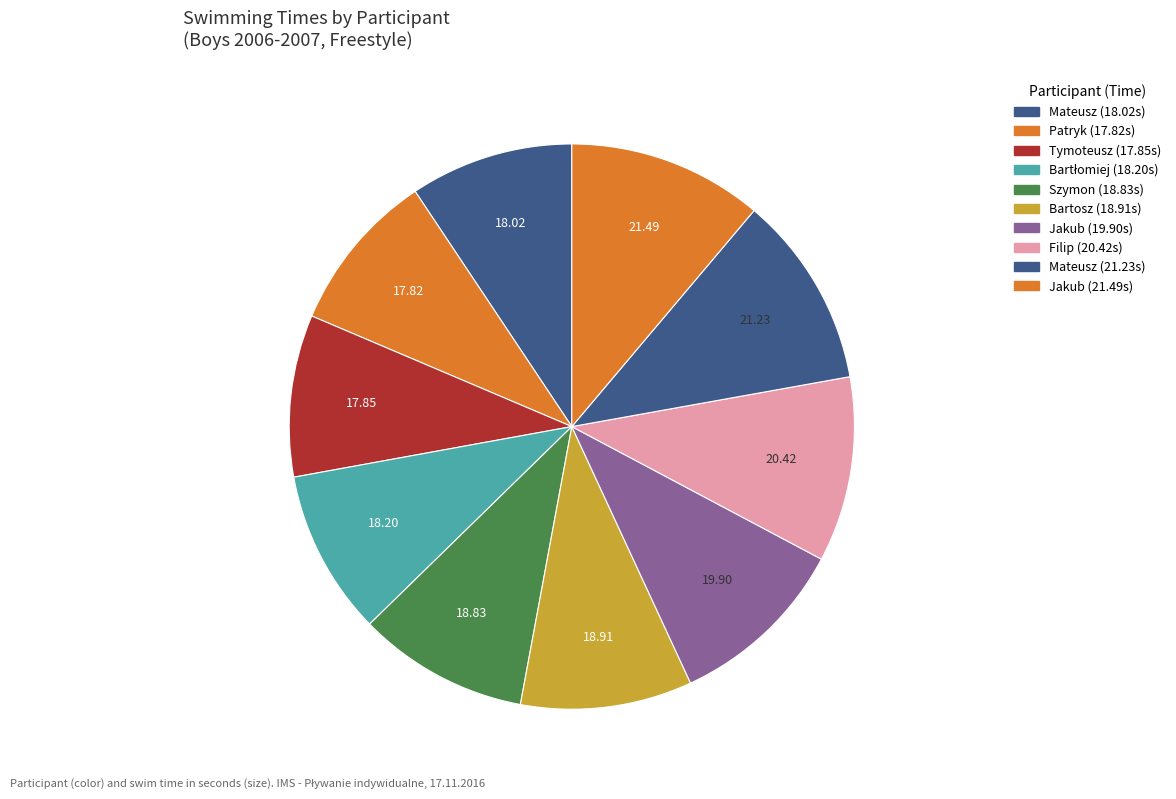

How many segments does this pie chart have?

10